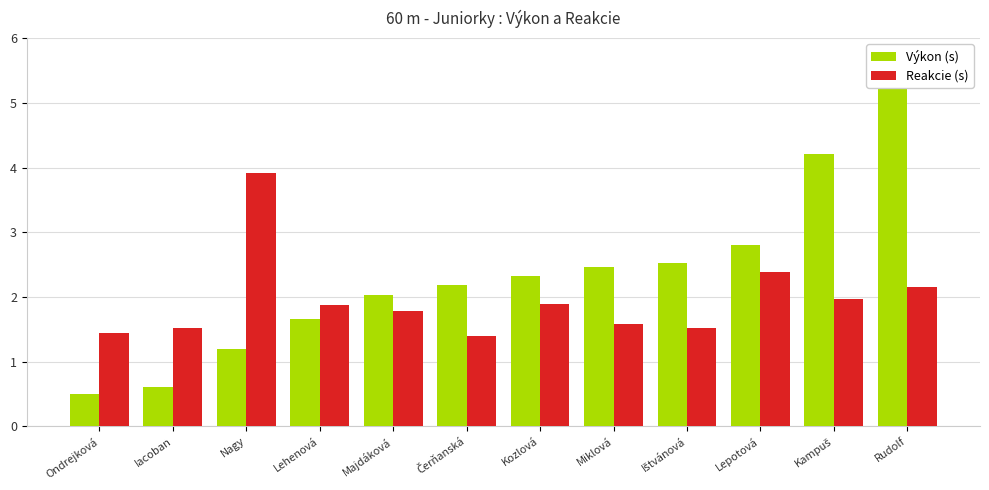

List the labels in order of Výkon (s) value, largest first.

Rudolf, Kampuš, Lepotová, Ištvánová, Miklová, Kozlová, Čerňanská, Majdáková, Lehenová, Nagy, Iacoban, Ondrejková